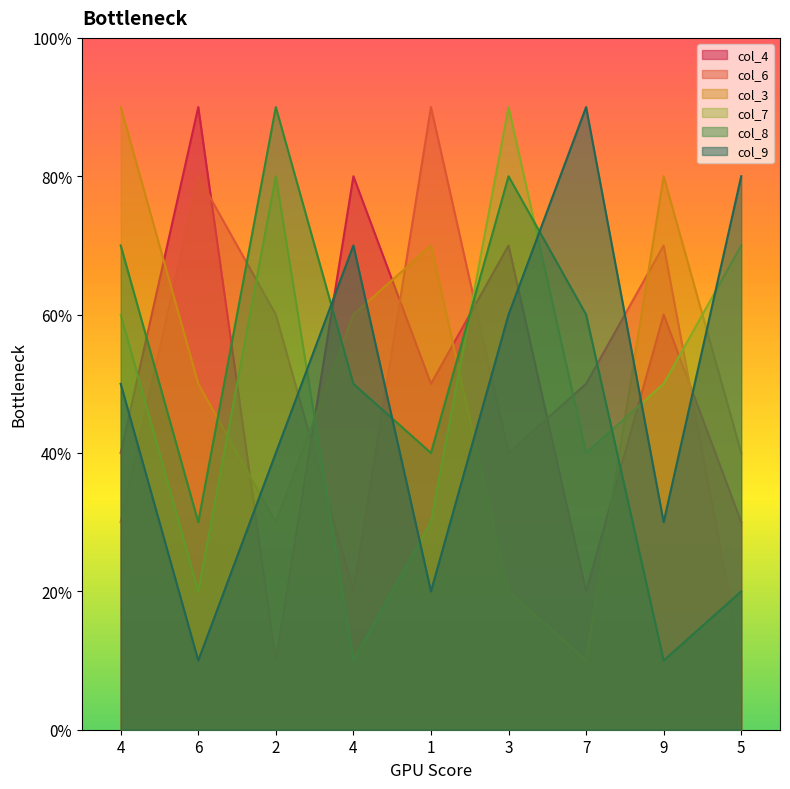

How many col_8 values are between 3 and 7?

5